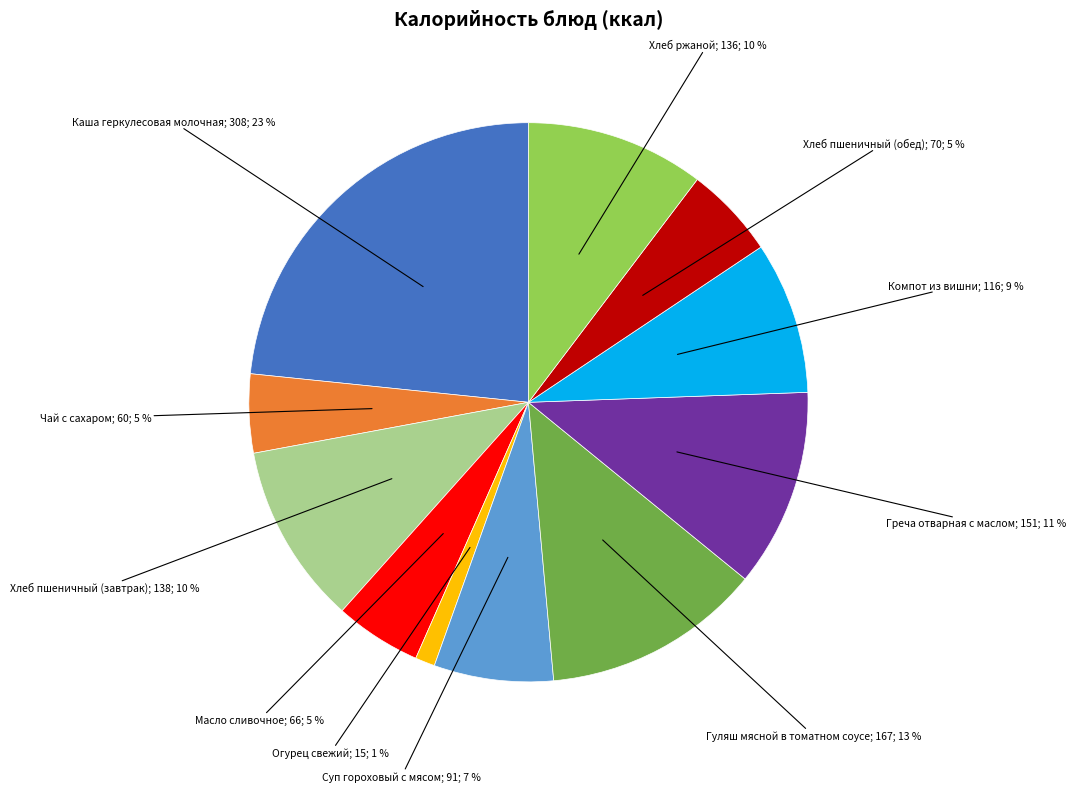

To the nearest percent, what is the difference between the largest and smallest slice percentages?

22%